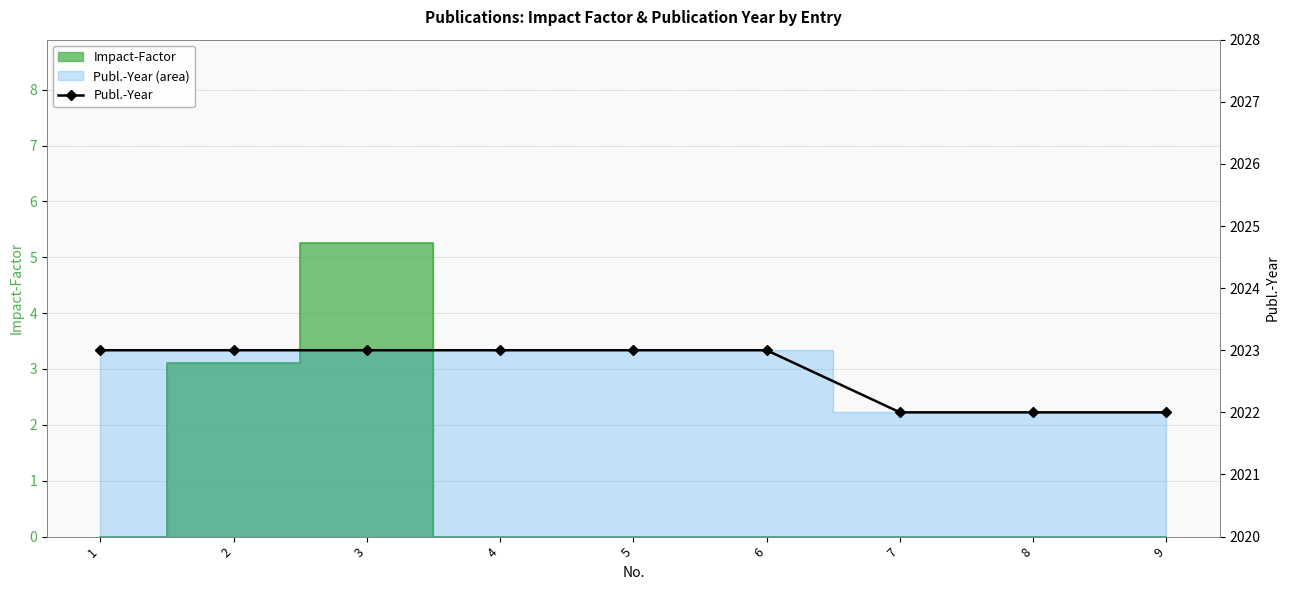

What is the value of the 5th point from the left?

2023